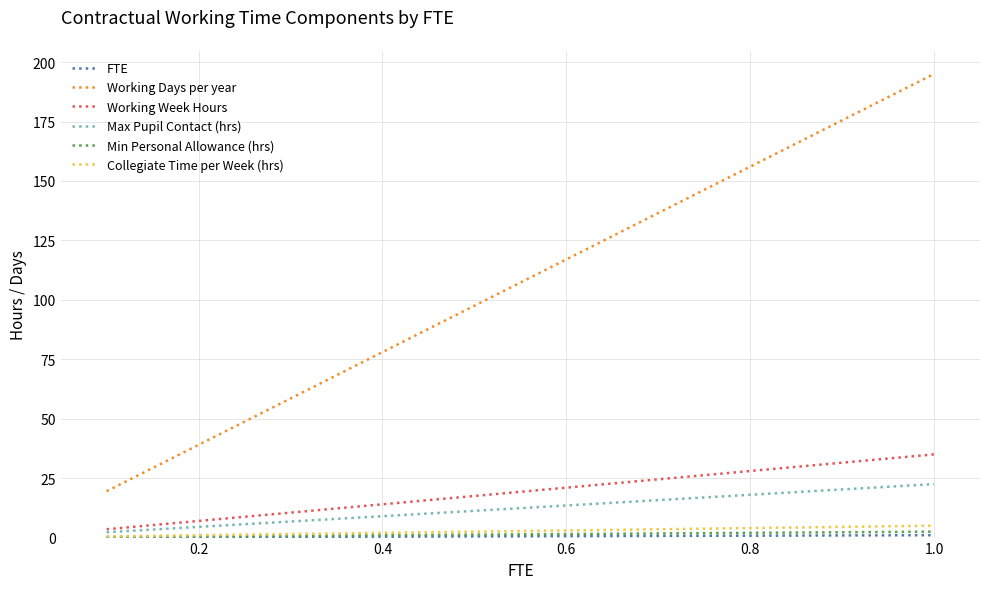

What is the highest value of the Working Week Hours series?

35.0